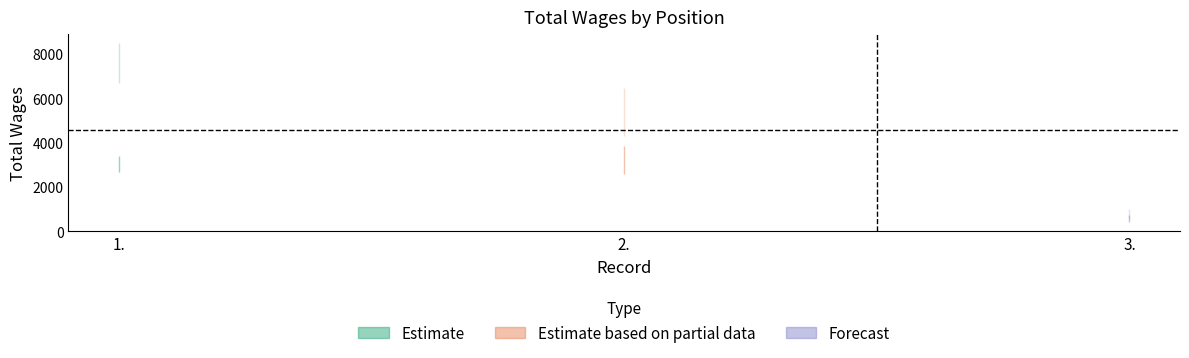

Read the value at 2., to the nearest 10.

5370